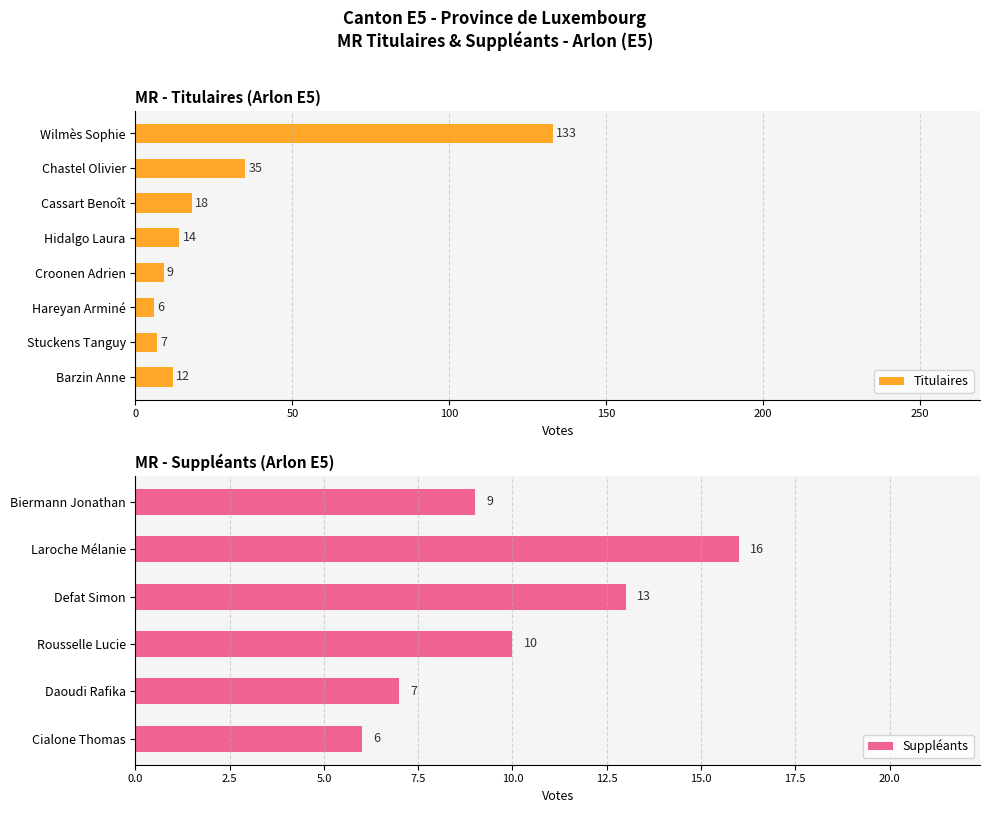

Which label corresponds to the largest value in the chart?

Wilmès Sophie